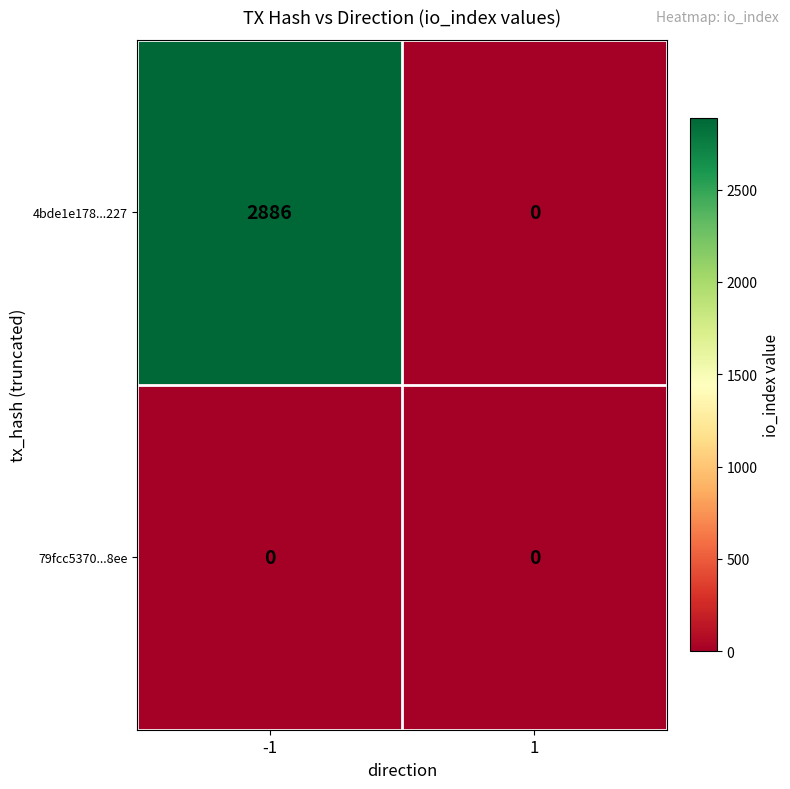

What is the difference between the 4bde1e178...227 values at 1 and -1?

2886